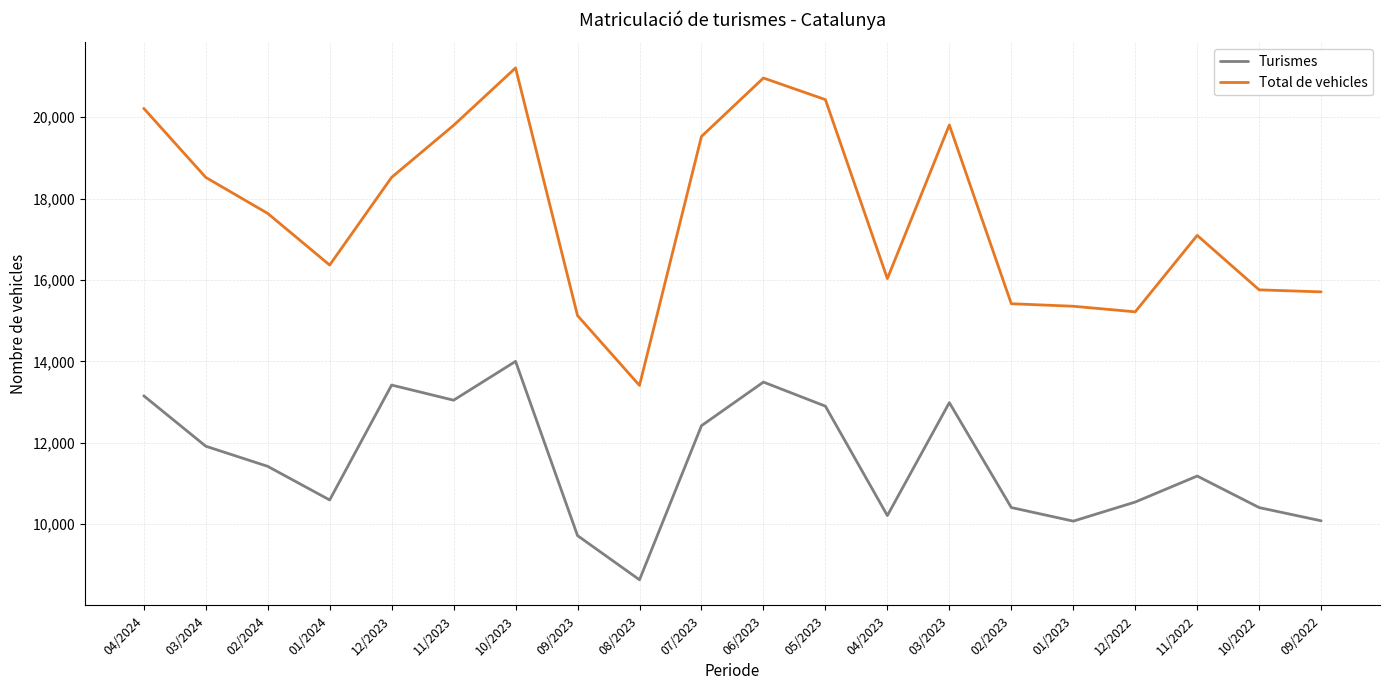

Rank the series by their average value, from highest to lowest.

Total de vehicles, Turismes